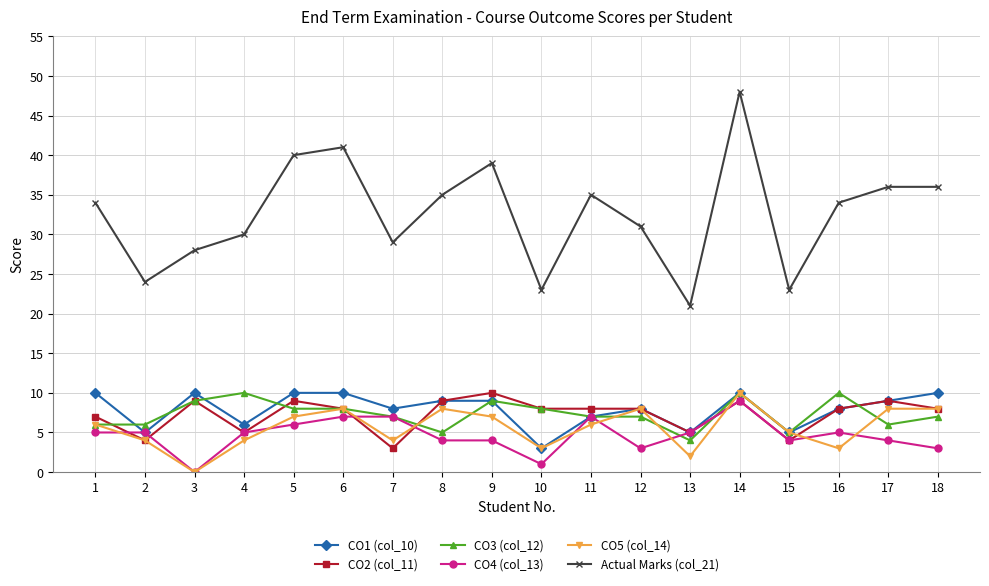

Which series has the widest spread of values?

Actual Marks (col_21)